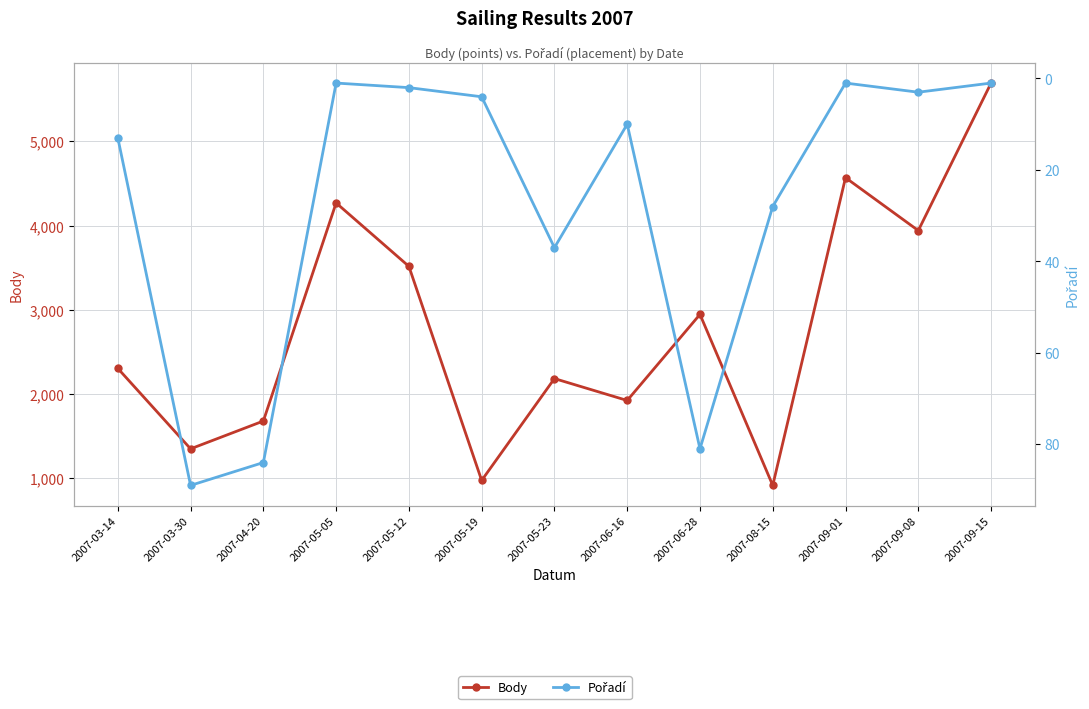

The Body series shows 1560 at 2007-05-19. True or false?

False